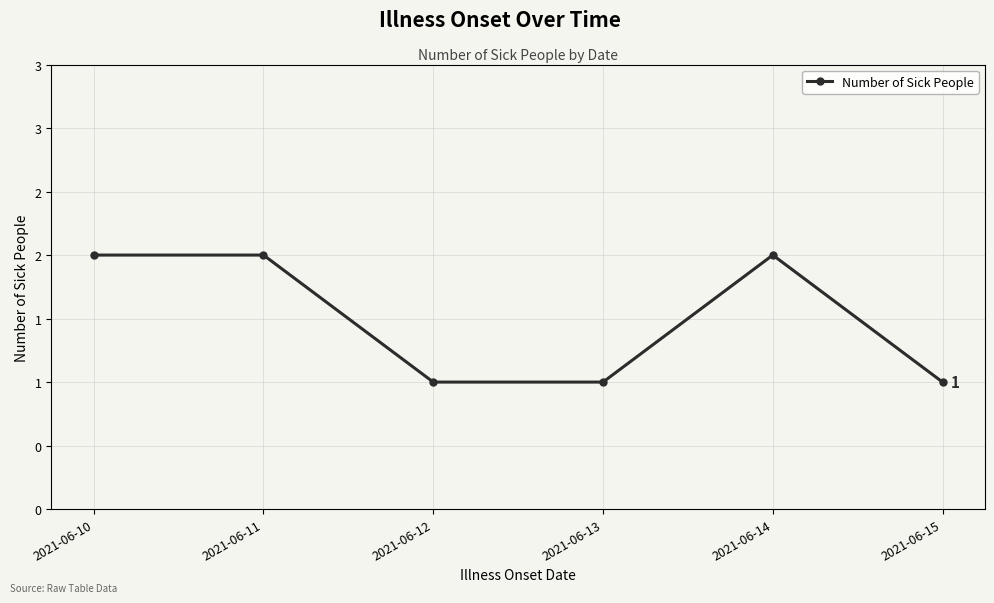

Is this an area chart (filled region under the line)?

No